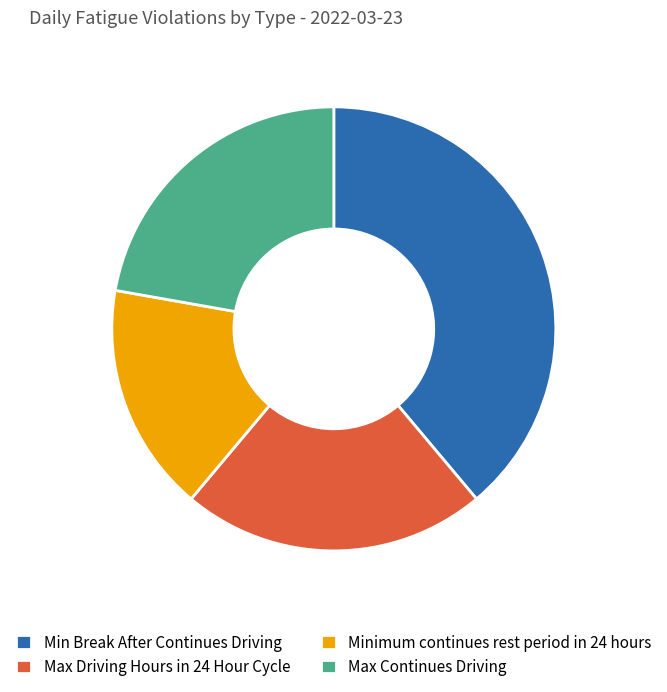

The Minimum continues rest period in 24 hours slice represents 4% of the pie. True or false?

False